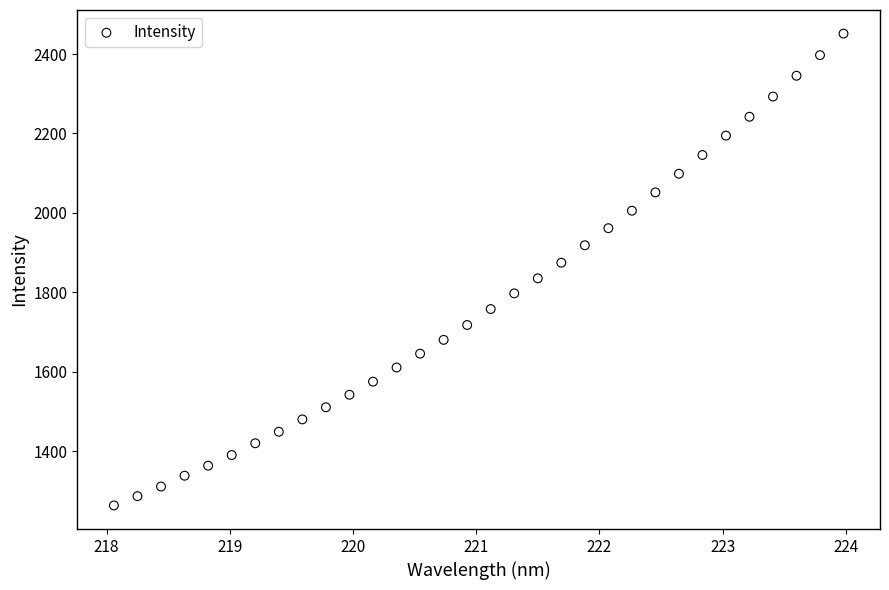

What is the range of X values (max minus min)?

5.9